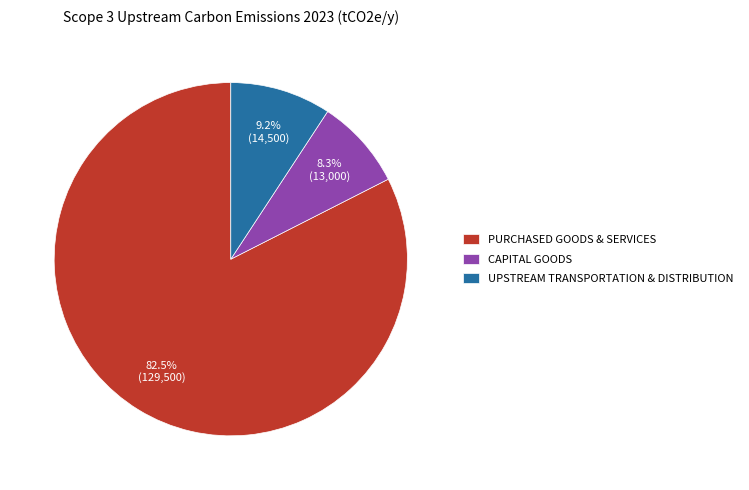

Which category has the smallest portion of the pie?

CAPITAL GOODS